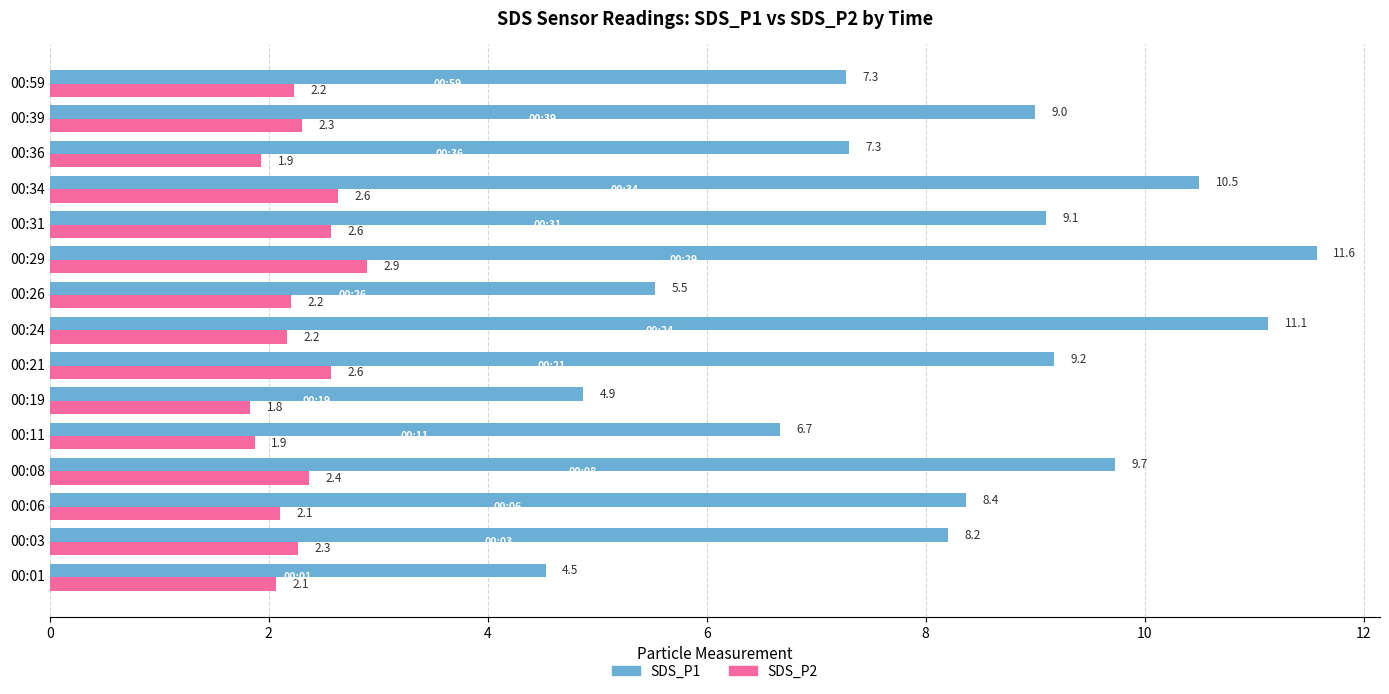

Which series has the widest spread of values?

SDS_P1